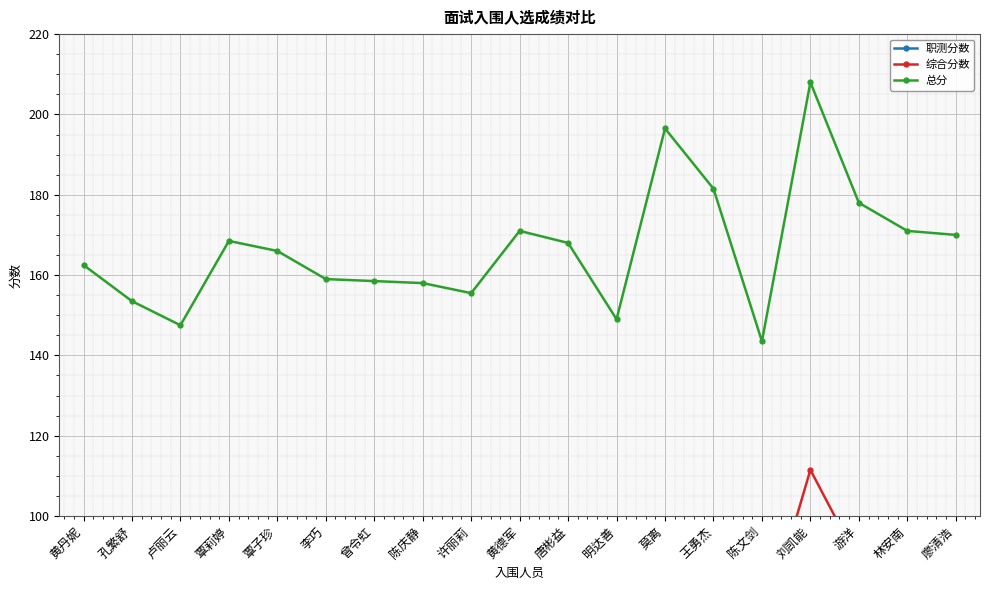

Which has a higher value, 黄丹妮 or 卢丽云?

黄丹妮